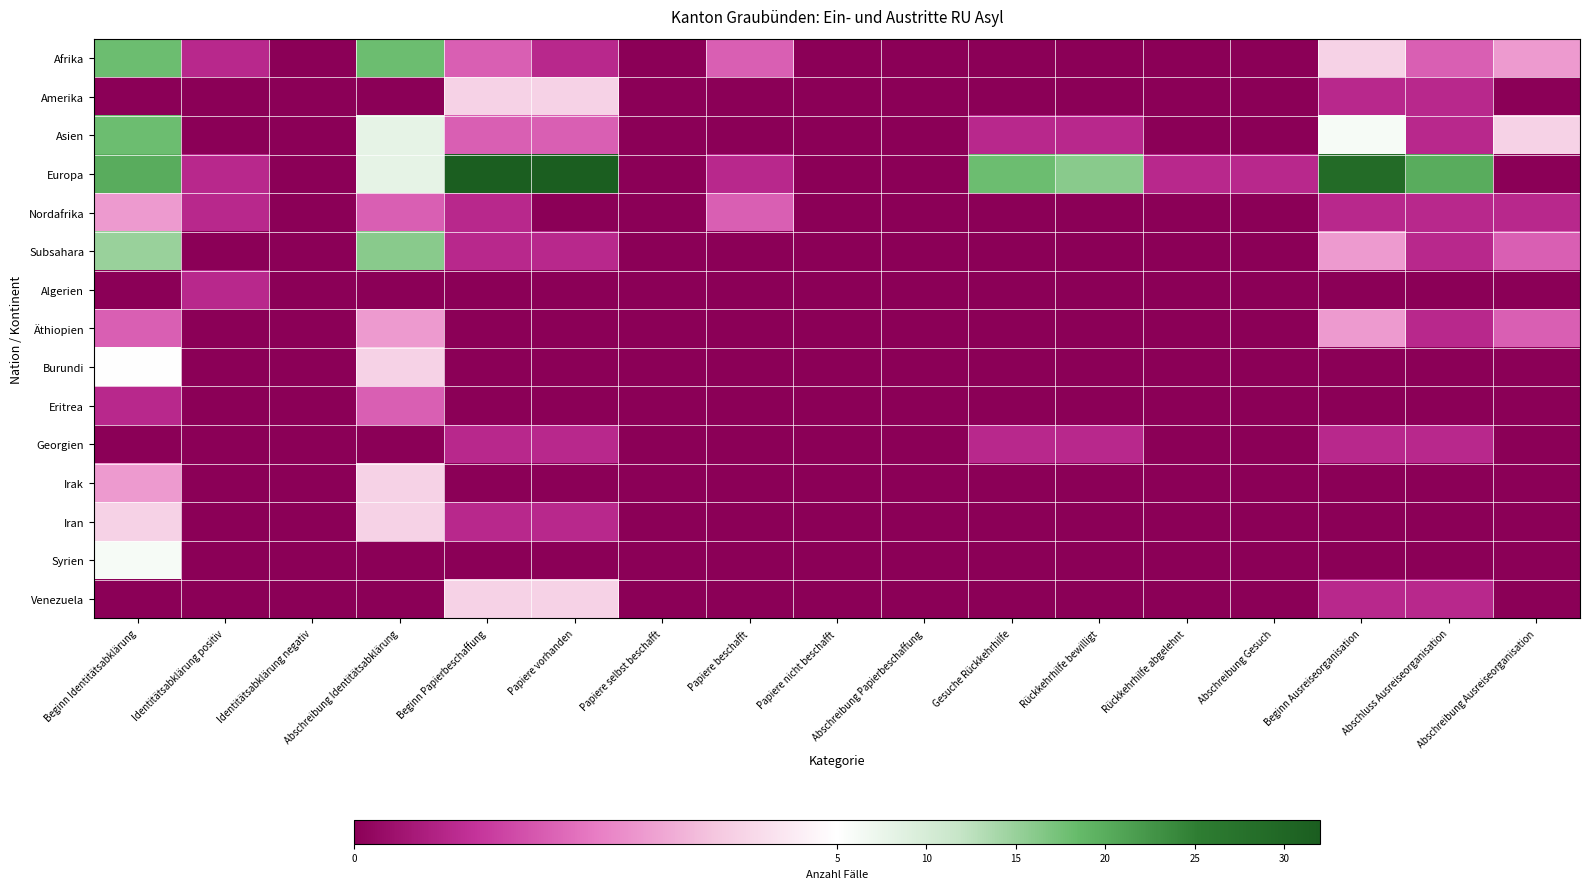

Reading left to right, list all the values displayed in this chart.

Afrika: Beginn Identitätsabklärung=18	Identitätsabklärung positiv=1	Identitätsabklärung negativ=0	Abschreibung Identitätsabklärung=18	Beginn Papierbeschaffung=2	Papiere vorhanden=1	Papiere selbst beschafft=0	Papiere beschafft=2	Papiere nicht beschafft=0	Abschreibung Papierbeschaffung=0	Gesuche Rückkehrhilfe=0	Rückkehrhilfe bewilligt=0	Rückkehrhilfe abgelehnt=0	Abschreibung Gesuch=0	Beginn Ausreiseorganisation=4	Abschluss Ausreiseorganisation=2	Abschreibung Ausreiseorganisation=3
Amerika: Beginn Identitätsabklärung=0	Identitätsabklärung positiv=0	Identitätsabklärung negativ=0	Abschreibung Identitätsabklärung=0	Beginn Papierbeschaffung=4	Papiere vorhanden=4	Papiere selbst beschafft=0	Papiere beschafft=0	Papiere nicht beschafft=0	Abschreibung Papierbeschaffung=0	Gesuche Rückkehrhilfe=0	Rückkehrhilfe bewilligt=0	Rückkehrhilfe abgelehnt=0	Abschreibung Gesuch=0	Beginn Ausreiseorganisation=1	Abschluss Ausreiseorganisation=1	Abschreibung Ausreiseorganisation=0
Asien: Beginn Identitätsabklärung=18	Identitätsabklärung positiv=0	Identitätsabklärung negativ=0	Abschreibung Identitätsabklärung=8	Beginn Papierbeschaffung=2	Papiere vorhanden=2	Papiere selbst beschafft=0	Papiere beschafft=0	Papiere nicht beschafft=0	Abschreibung Papierbeschaffung=0	Gesuche Rückkehrhilfe=1	Rückkehrhilfe bewilligt=1	Rückkehrhilfe abgelehnt=0	Abschreibung Gesuch=0	Beginn Ausreiseorganisation=6	Abschluss Ausreiseorganisation=1	Abschreibung Ausreiseorganisation=4
Europa: Beginn Identitätsabklärung=20	Identitätsabklärung positiv=1	Identitätsabklärung negativ=0	Abschreibung Identitätsabklärung=8	Beginn Papierbeschaffung=32	Papiere vorhanden=32	Papiere selbst beschafft=0	Papiere beschafft=1	Papiere nicht beschafft=0	Abschreibung Papierbeschaffung=0	Gesuche Rückkehrhilfe=18	Rückkehrhilfe bewilligt=16	Rückkehrhilfe abgelehnt=1	Abschreibung Gesuch=1	Beginn Ausreiseorganisation=29	Abschluss Ausreiseorganisation=20	Abschreibung Ausreiseorganisation=0
Nordafrika: Beginn Identitätsabklärung=3	Identitätsabklärung positiv=1	Identitätsabklärung negativ=0	Abschreibung Identitätsabklärung=2	Beginn Papierbeschaffung=1	Papiere vorhanden=0	Papiere selbst beschafft=0	Papiere beschafft=2	Papiere nicht beschafft=0	Abschreibung Papierbeschaffung=0	Gesuche Rückkehrhilfe=0	Rückkehrhilfe bewilligt=0	Rückkehrhilfe abgelehnt=0	Abschreibung Gesuch=0	Beginn Ausreiseorganisation=1	Abschluss Ausreiseorganisation=1	Abschreibung Ausreiseorganisation=1
Subsahara: Beginn Identitätsabklärung=15	Identitätsabklärung positiv=0	Identitätsabklärung negativ=0	Abschreibung Identitätsabklärung=16	Beginn Papierbeschaffung=1	Papiere vorhanden=1	Papiere selbst beschafft=0	Papiere beschafft=0	Papiere nicht beschafft=0	Abschreibung Papierbeschaffung=0	Gesuche Rückkehrhilfe=0	Rückkehrhilfe bewilligt=0	Rückkehrhilfe abgelehnt=0	Abschreibung Gesuch=0	Beginn Ausreiseorganisation=3	Abschluss Ausreiseorganisation=1	Abschreibung Ausreiseorganisation=2
Algerien: Beginn Identitätsabklärung=0	Identitätsabklärung positiv=1	Identitätsabklärung negativ=0	Abschreibung Identitätsabklärung=0	Beginn Papierbeschaffung=0	Papiere vorhanden=0	Papiere selbst beschafft=0	Papiere beschafft=0	Papiere nicht beschafft=0	Abschreibung Papierbeschaffung=0	Gesuche Rückkehrhilfe=0	Rückkehrhilfe bewilligt=0	Rückkehrhilfe abgelehnt=0	Abschreibung Gesuch=0	Beginn Ausreiseorganisation=0	Abschluss Ausreiseorganisation=0	Abschreibung Ausreiseorganisation=0
Äthiopien: Beginn Identitätsabklärung=2	Identitätsabklärung positiv=0	Identitätsabklärung negativ=0	Abschreibung Identitätsabklärung=3	Beginn Papierbeschaffung=0	Papiere vorhanden=0	Papiere selbst beschafft=0	Papiere beschafft=0	Papiere nicht beschafft=0	Abschreibung Papierbeschaffung=0	Gesuche Rückkehrhilfe=0	Rückkehrhilfe bewilligt=0	Rückkehrhilfe abgelehnt=0	Abschreibung Gesuch=0	Beginn Ausreiseorganisation=3	Abschluss Ausreiseorganisation=1	Abschreibung Ausreiseorganisation=2
Burundi: Beginn Identitätsabklärung=5	Identitätsabklärung positiv=0	Identitätsabklärung negativ=0	Abschreibung Identitätsabklärung=4	Beginn Papierbeschaffung=0	Papiere vorhanden=0	Papiere selbst beschafft=0	Papiere beschafft=0	Papiere nicht beschafft=0	Abschreibung Papierbeschaffung=0	Gesuche Rückkehrhilfe=0	Rückkehrhilfe bewilligt=0	Rückkehrhilfe abgelehnt=0	Abschreibung Gesuch=0	Beginn Ausreiseorganisation=0	Abschluss Ausreiseorganisation=0	Abschreibung Ausreiseorganisation=0
Eritrea: Beginn Identitätsabklärung=1	Identitätsabklärung positiv=0	Identitätsabklärung negativ=0	Abschreibung Identitätsabklärung=2	Beginn Papierbeschaffung=0	Papiere vorhanden=0	Papiere selbst beschafft=0	Papiere beschafft=0	Papiere nicht beschafft=0	Abschreibung Papierbeschaffung=0	Gesuche Rückkehrhilfe=0	Rückkehrhilfe bewilligt=0	Rückkehrhilfe abgelehnt=0	Abschreibung Gesuch=0	Beginn Ausreiseorganisation=0	Abschluss Ausreiseorganisation=0	Abschreibung Ausreiseorganisation=0
Georgien: Beginn Identitätsabklärung=0	Identitätsabklärung positiv=0	Identitätsabklärung negativ=0	Abschreibung Identitätsabklärung=0	Beginn Papierbeschaffung=1	Papiere vorhanden=1	Papiere selbst beschafft=0	Papiere beschafft=0	Papiere nicht beschafft=0	Abschreibung Papierbeschaffung=0	Gesuche Rückkehrhilfe=1	Rückkehrhilfe bewilligt=1	Rückkehrhilfe abgelehnt=0	Abschreibung Gesuch=0	Beginn Ausreiseorganisation=1	Abschluss Ausreiseorganisation=1	Abschreibung Ausreiseorganisation=0
Irak: Beginn Identitätsabklärung=3	Identitätsabklärung positiv=0	Identitätsabklärung negativ=0	Abschreibung Identitätsabklärung=4	Beginn Papierbeschaffung=0	Papiere vorhanden=0	Papiere selbst beschafft=0	Papiere beschafft=0	Papiere nicht beschafft=0	Abschreibung Papierbeschaffung=0	Gesuche Rückkehrhilfe=0	Rückkehrhilfe bewilligt=0	Rückkehrhilfe abgelehnt=0	Abschreibung Gesuch=0	Beginn Ausreiseorganisation=0	Abschluss Ausreiseorganisation=0	Abschreibung Ausreiseorganisation=0
Iran: Beginn Identitätsabklärung=4	Identitätsabklärung positiv=0	Identitätsabklärung negativ=0	Abschreibung Identitätsabklärung=4	Beginn Papierbeschaffung=1	Papiere vorhanden=1	Papiere selbst beschafft=0	Papiere beschafft=0	Papiere nicht beschafft=0	Abschreibung Papierbeschaffung=0	Gesuche Rückkehrhilfe=0	Rückkehrhilfe bewilligt=0	Rückkehrhilfe abgelehnt=0	Abschreibung Gesuch=0	Beginn Ausreiseorganisation=0	Abschluss Ausreiseorganisation=0	Abschreibung Ausreiseorganisation=0
Syrien: Beginn Identitätsabklärung=6	Identitätsabklärung positiv=0	Identitätsabklärung negativ=0	Abschreibung Identitätsabklärung=0	Beginn Papierbeschaffung=0	Papiere vorhanden=0	Papiere selbst beschafft=0	Papiere beschafft=0	Papiere nicht beschafft=0	Abschreibung Papierbeschaffung=0	Gesuche Rückkehrhilfe=0	Rückkehrhilfe bewilligt=0	Rückkehrhilfe abgelehnt=0	Abschreibung Gesuch=0	Beginn Ausreiseorganisation=0	Abschluss Ausreiseorganisation=0	Abschreibung Ausreiseorganisation=0
Venezuela: Beginn Identitätsabklärung=0	Identitätsabklärung positiv=0	Identitätsabklärung negativ=0	Abschreibung Identitätsabklärung=0	Beginn Papierbeschaffung=4	Papiere vorhanden=4	Papiere selbst beschafft=0	Papiere beschafft=0	Papiere nicht beschafft=0	Abschreibung Papierbeschaffung=0	Gesuche Rückkehrhilfe=0	Rückkehrhilfe bewilligt=0	Rückkehrhilfe abgelehnt=0	Abschreibung Gesuch=0	Beginn Ausreiseorganisation=1	Abschluss Ausreiseorganisation=1	Abschreibung Ausreiseorganisation=0